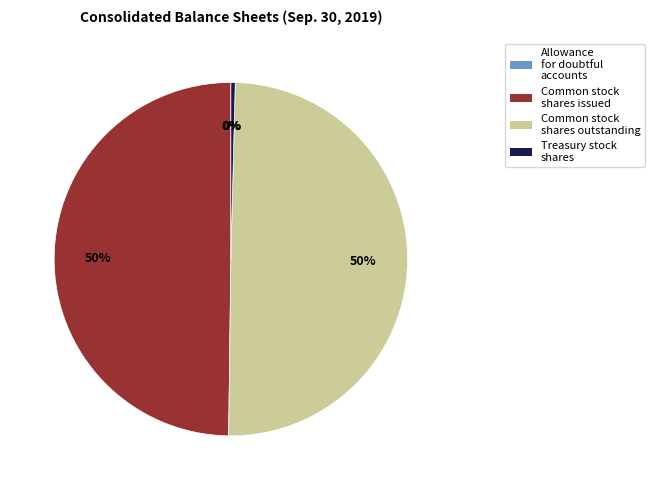

The Treasury stock shares slice represents 8% of the pie. True or false?

False